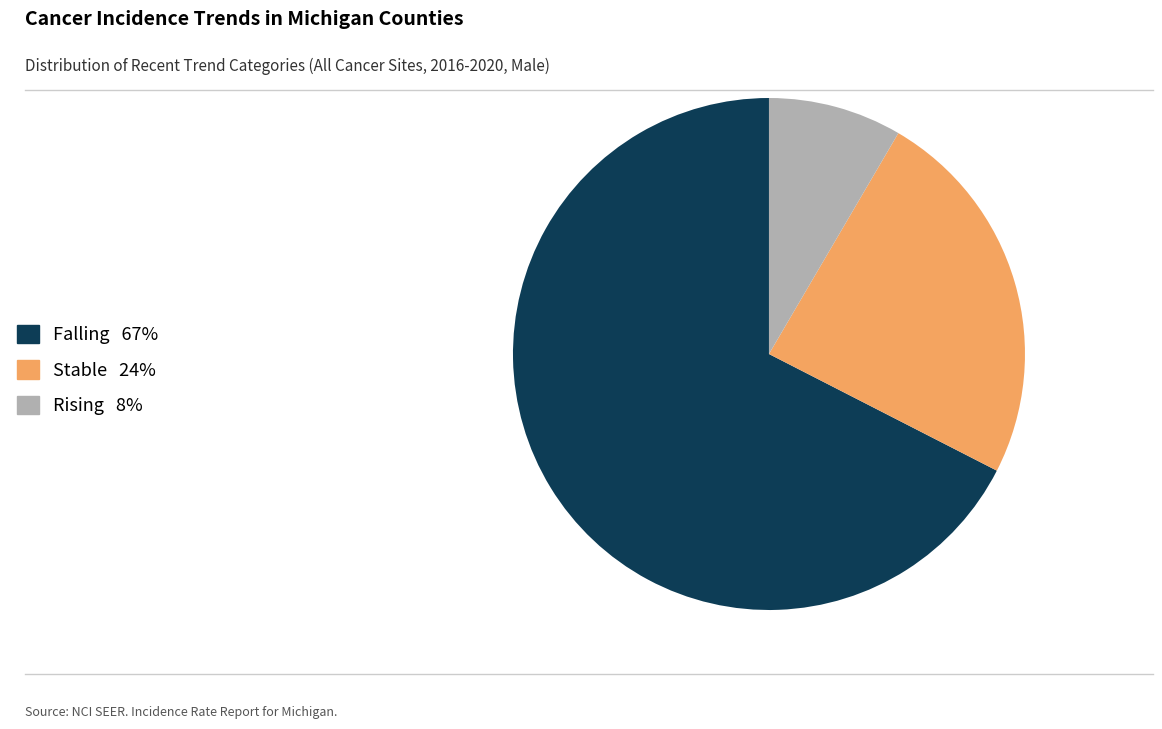

Which category has the smallest portion of the pie?

Rising 8%